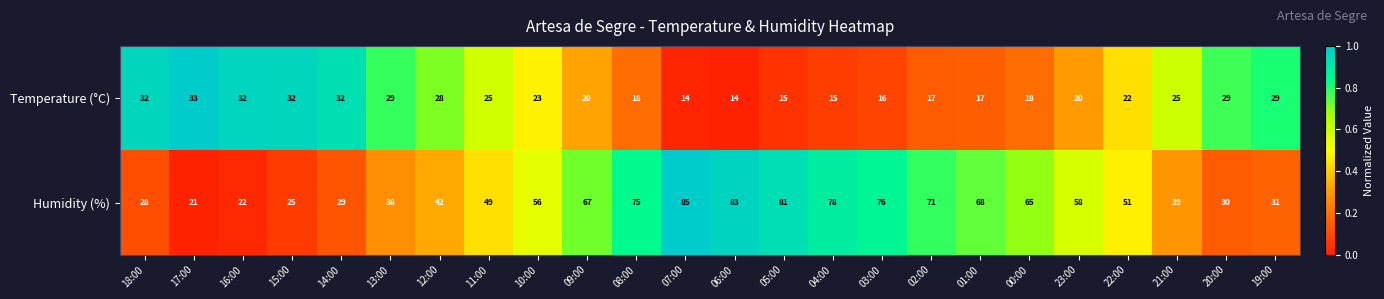

Is it true that Humidity (%) equals 49 at 11:00?

True